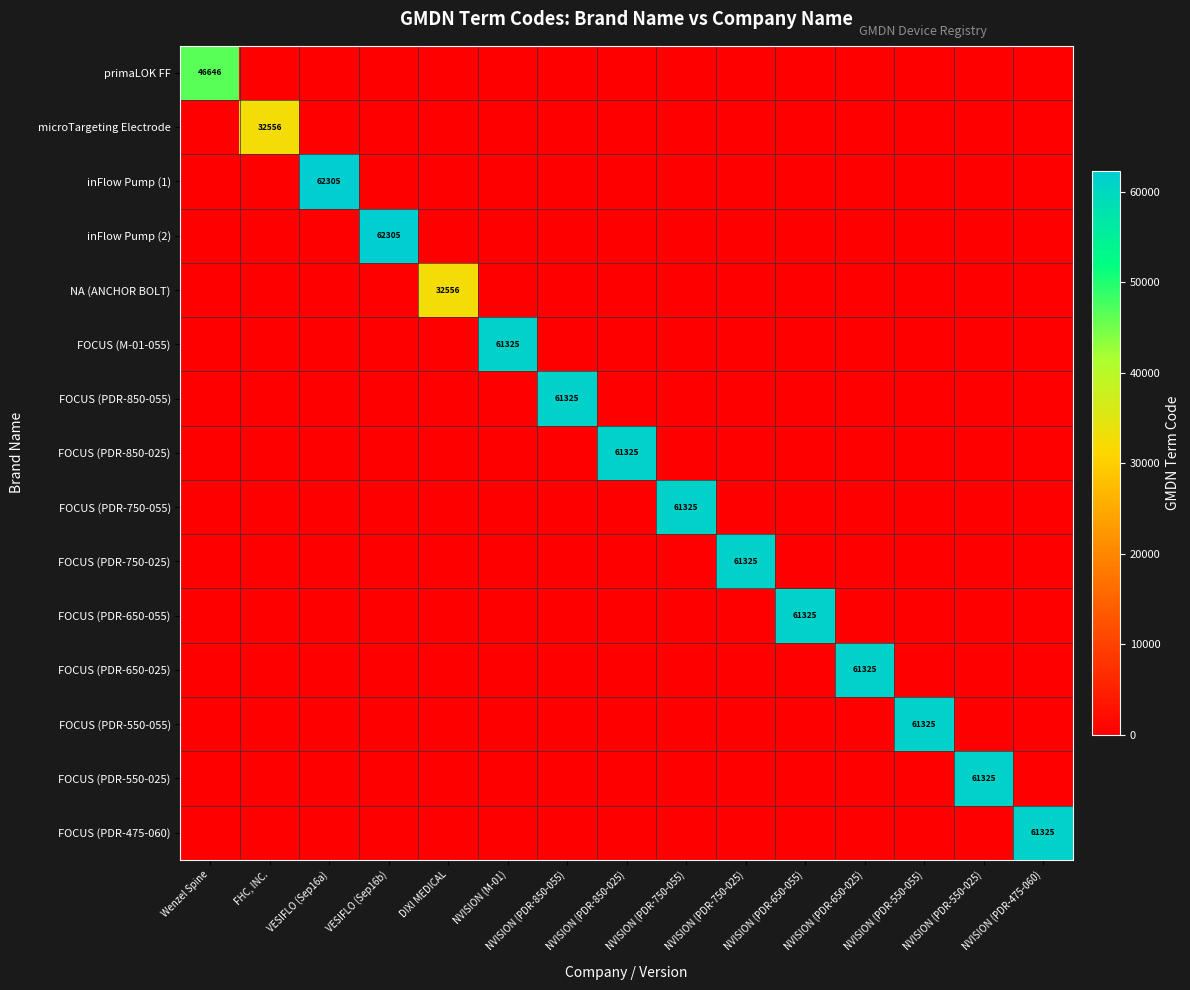

What is the difference between the maximum and minimum values in the microTargeting Electrode series?

32556